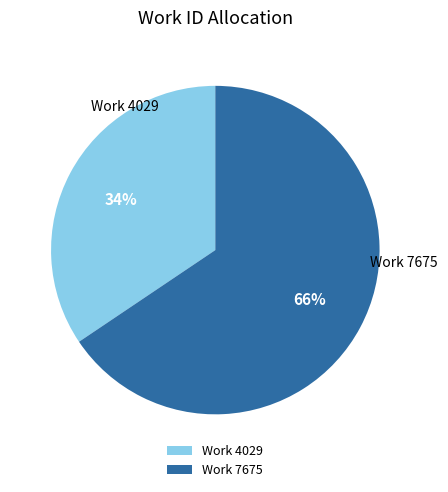

Do Work 4029 and Work 7675 together represent more than half of the pie?

Yes